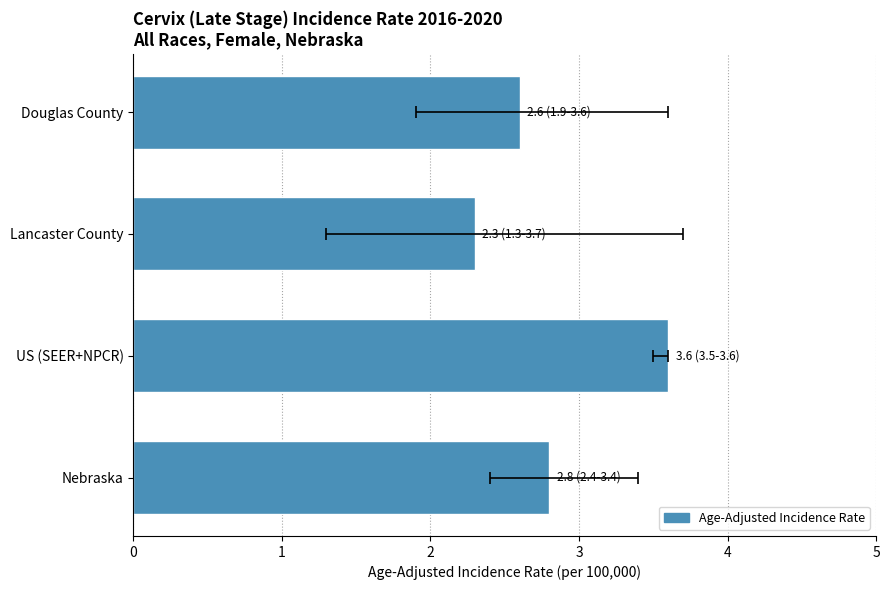

Is it true that the value at Douglas County is 0.6?

False